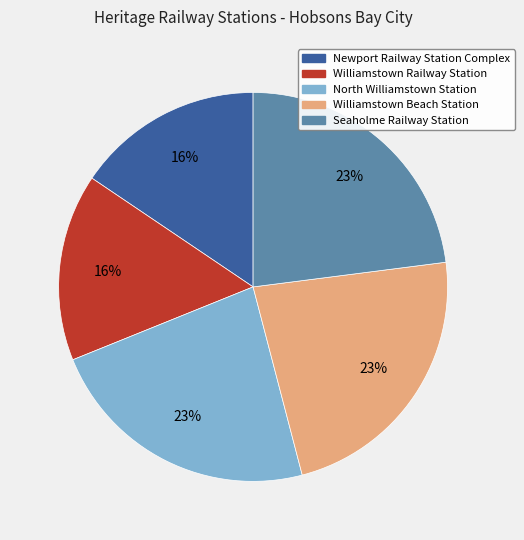

To the nearest percent, what is the difference between the largest and smallest slice percentages?

7%